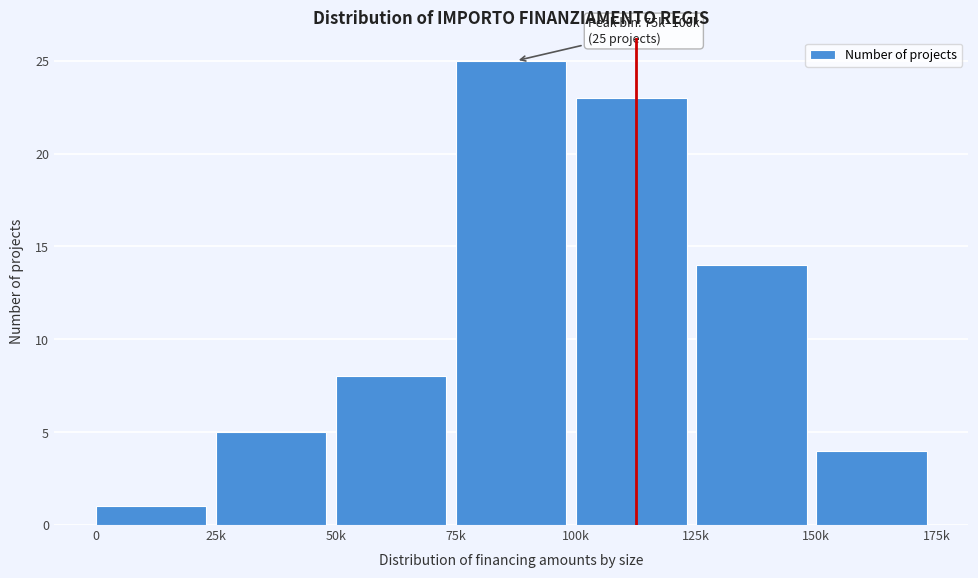

Reading left to right, what are all the values shown in this chart?

1	5	8	25	23	14	4